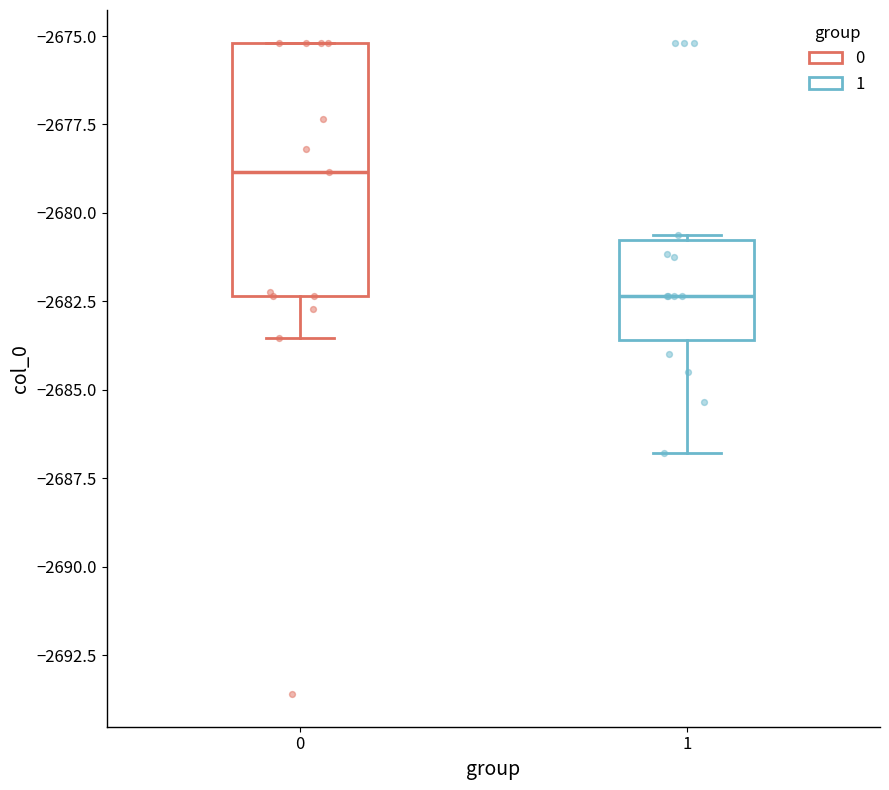

Reading left to right, read every box against the y-axis: the position of its median line, the range the box covers, and the ends of its whiskers. The values are not printed on the chart, so give them approximately, as read against the axis.

0: median -2679.0, box -2682.5 to -2675.0, whiskers -2683.5 to -2675.0
1: median -2682.5, box -2683.5 to -2681.0, whiskers -2687.0 to -2680.5